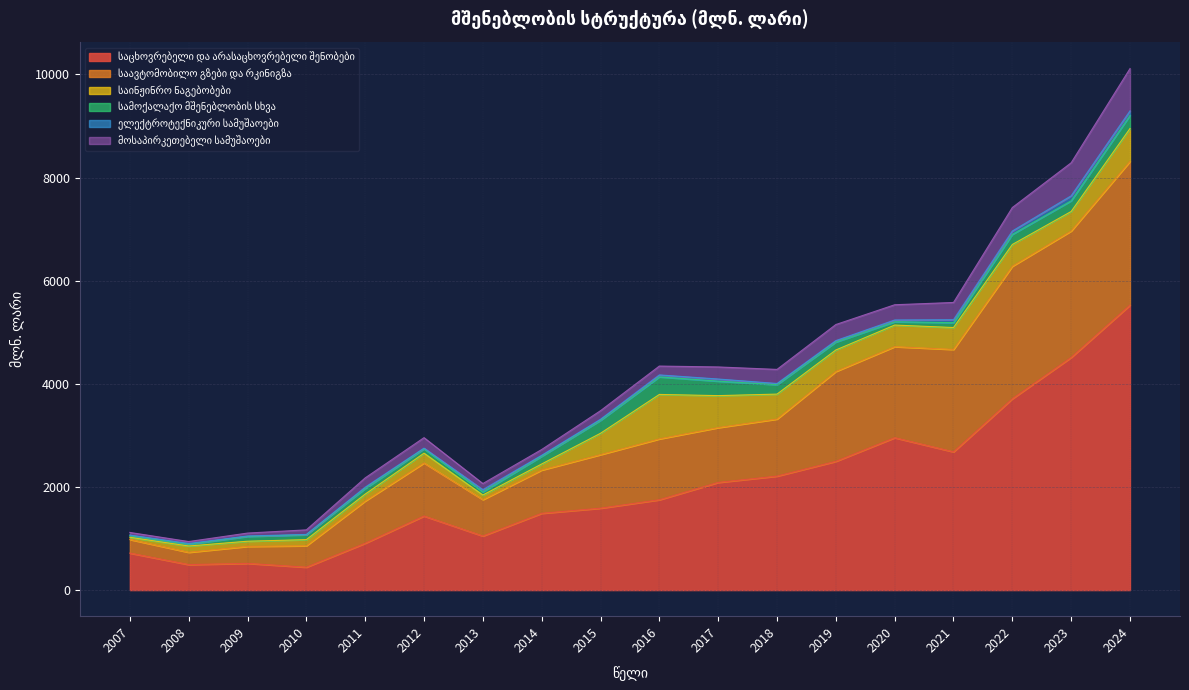

In სამოქალაქო მშენებლობის სხვა, how many points are higher than both neighbors (excluding endpoints)?

2